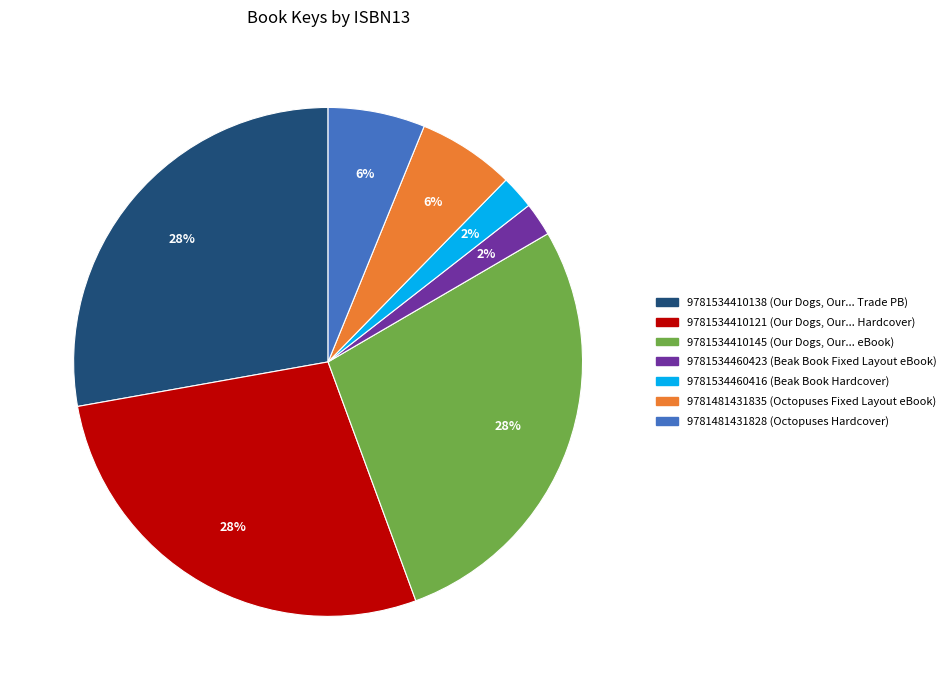

How many segments does this pie chart have?

7